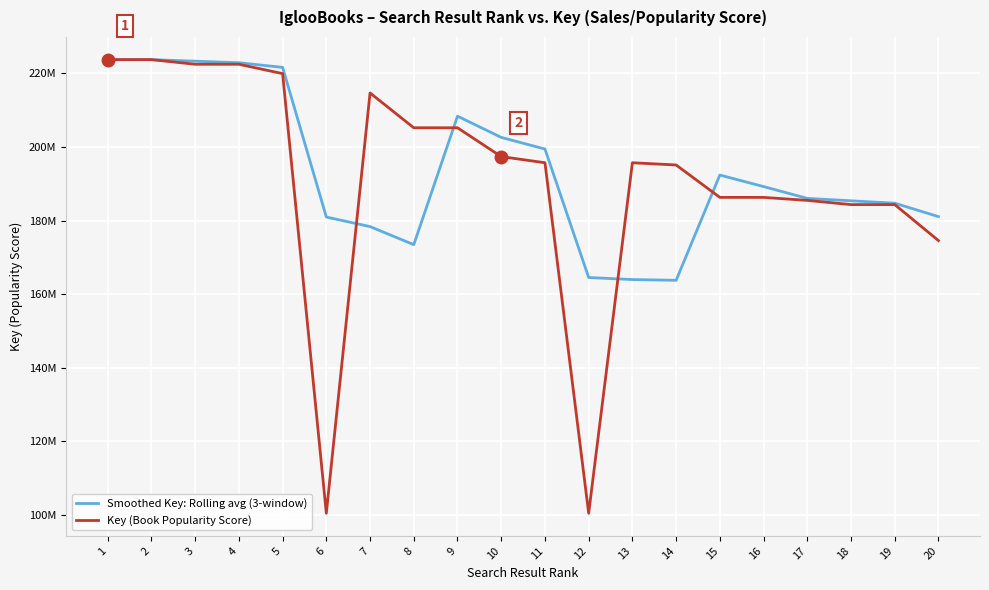

What is the difference between the maximum and second lowest values in the Key (Book Popularity Score) series?

123350704